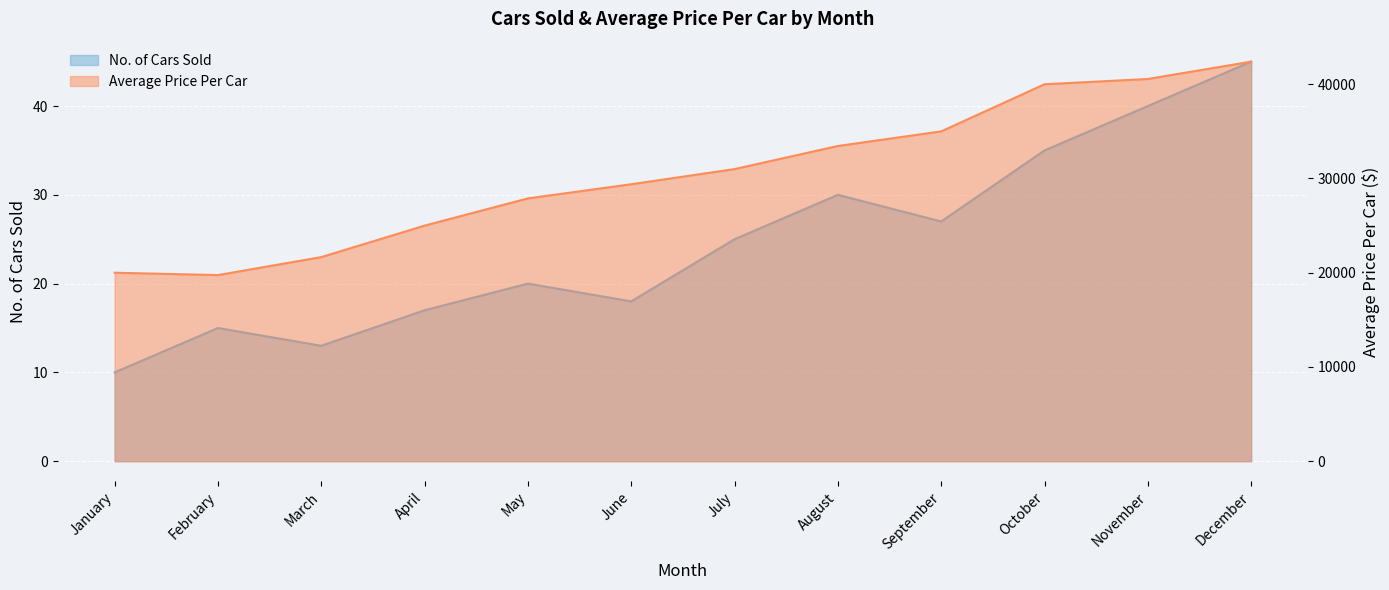

What is the sum of the No. of Cars Sold values at January and November?

50